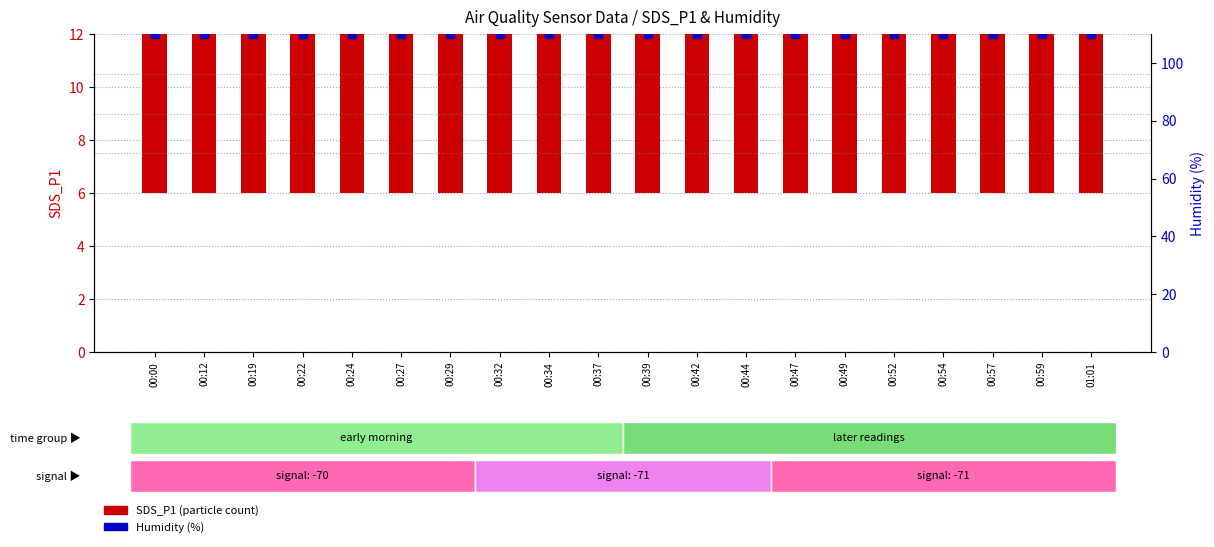

At which label does SDS_P1 (particle count) first exceed 34?

00:00